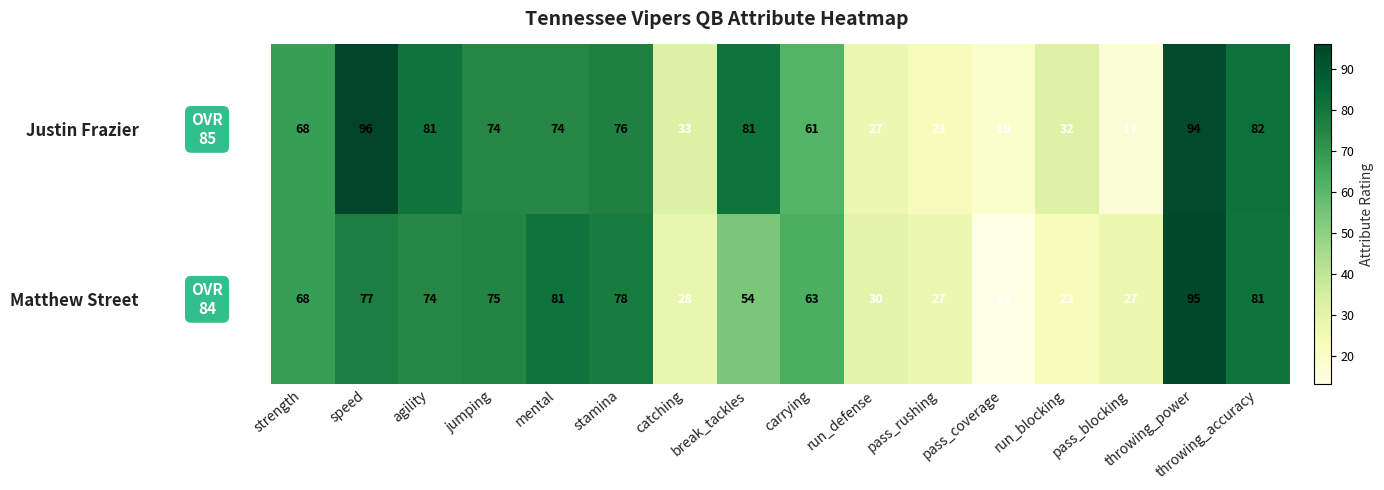

At which label is Matthew Street closest to 54?

break_tackles